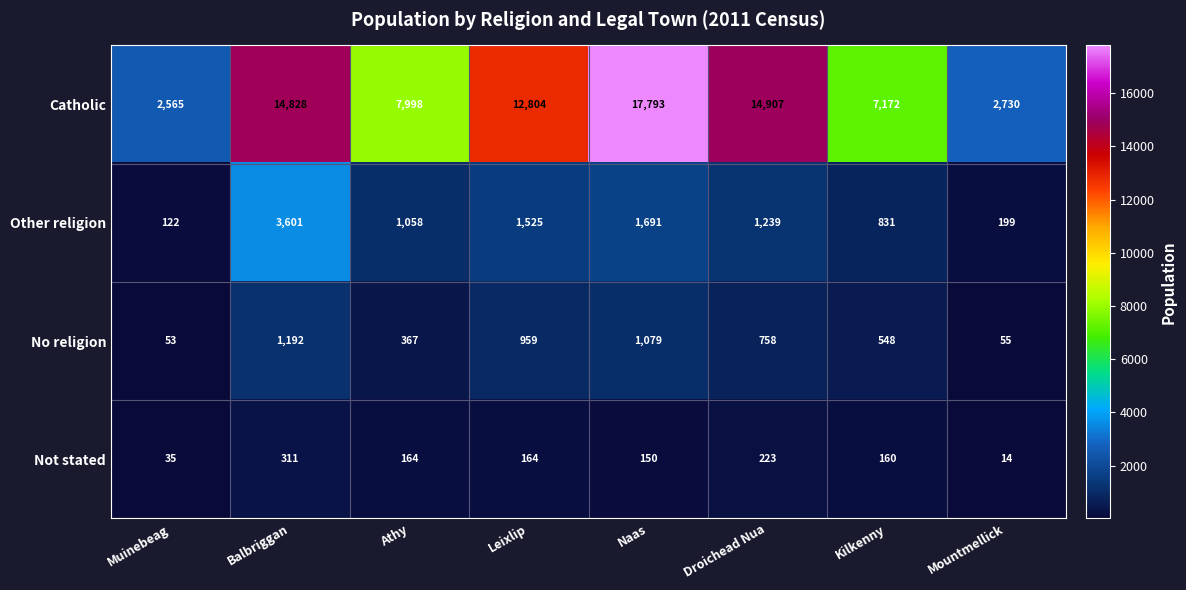

Which label corresponds to the largest value in the chart?

Naas